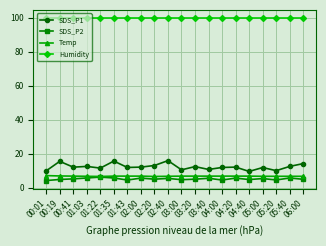

At how many categories does at least one series exceed 17?

20